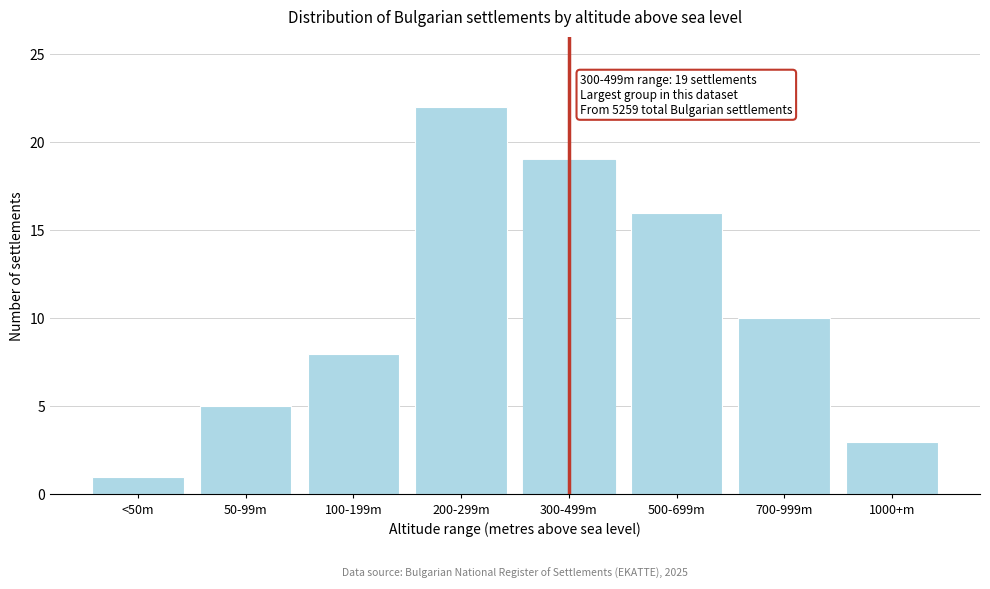

Reading left to right, what are all the values shown in this chart?

1	5	8	22	19	16	10	3